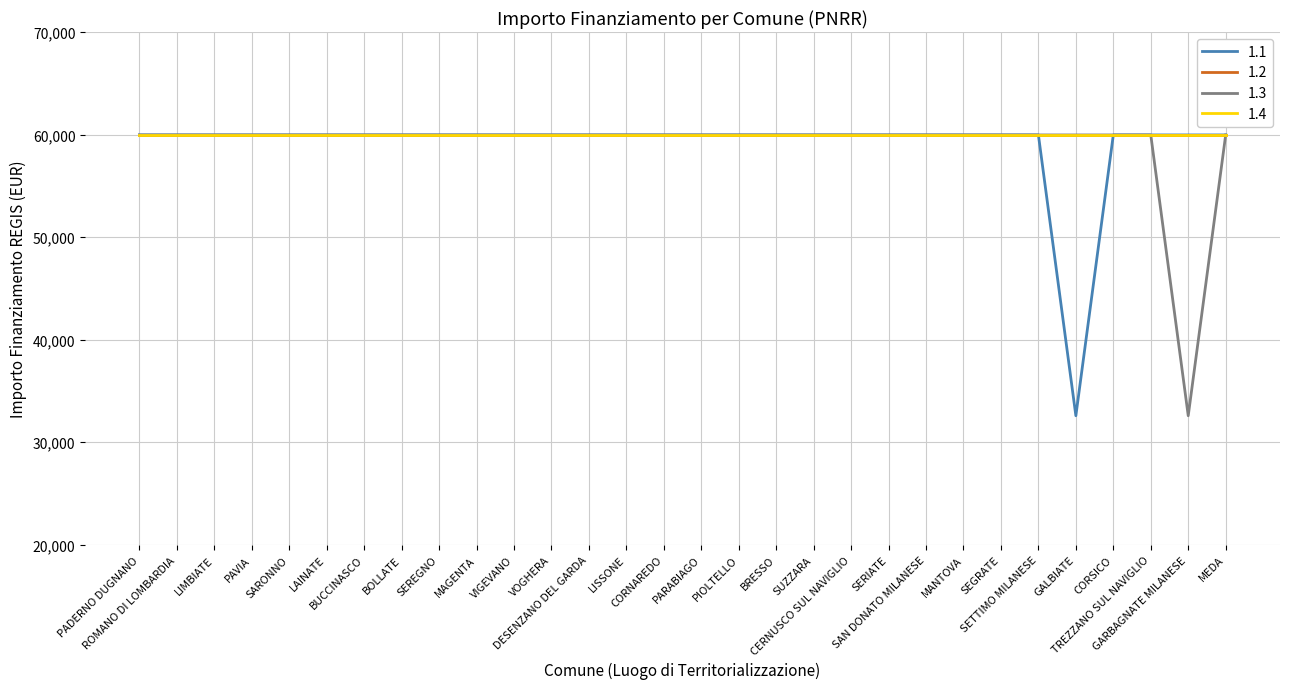

Does the chart have visible grid lines?

Yes